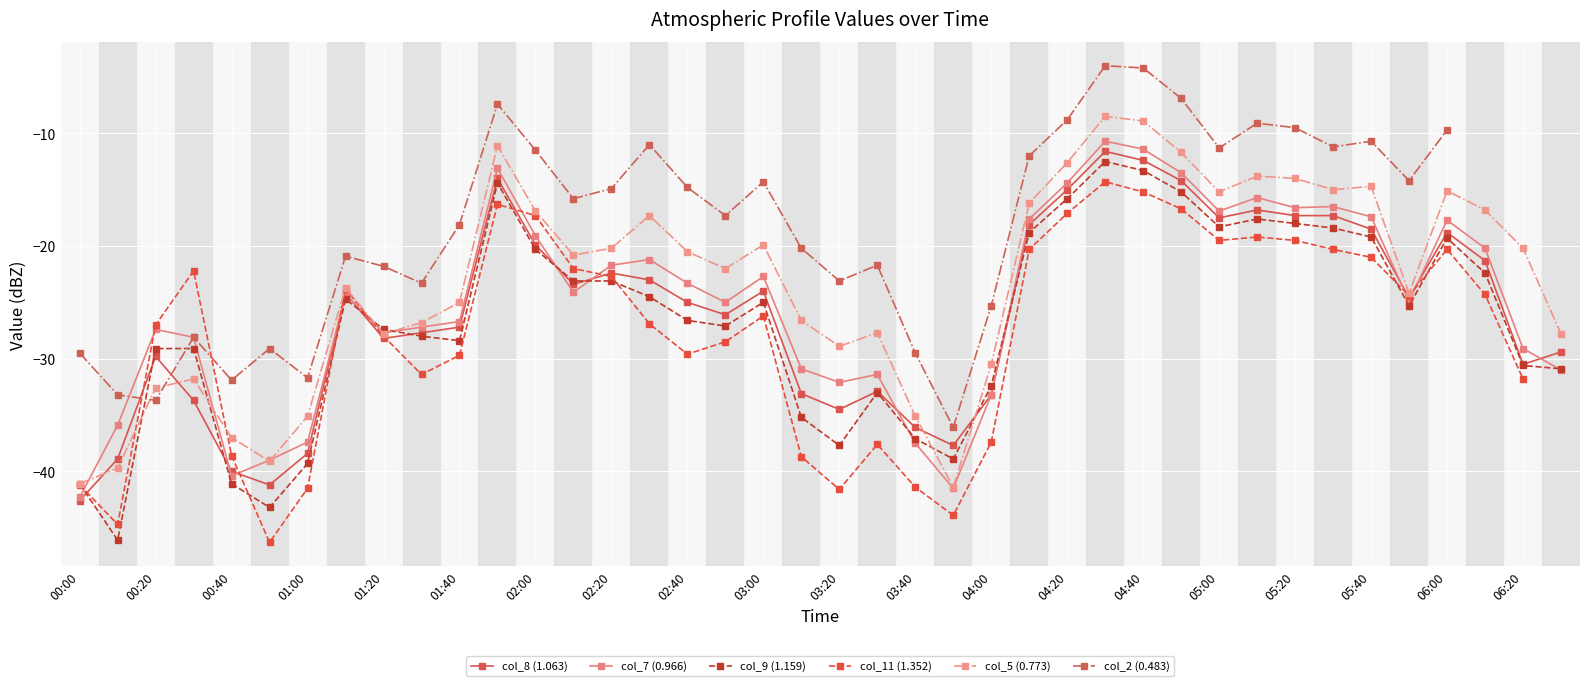

How many intersections are there between col_8 (1.063) and col_5 (0.773)?

4